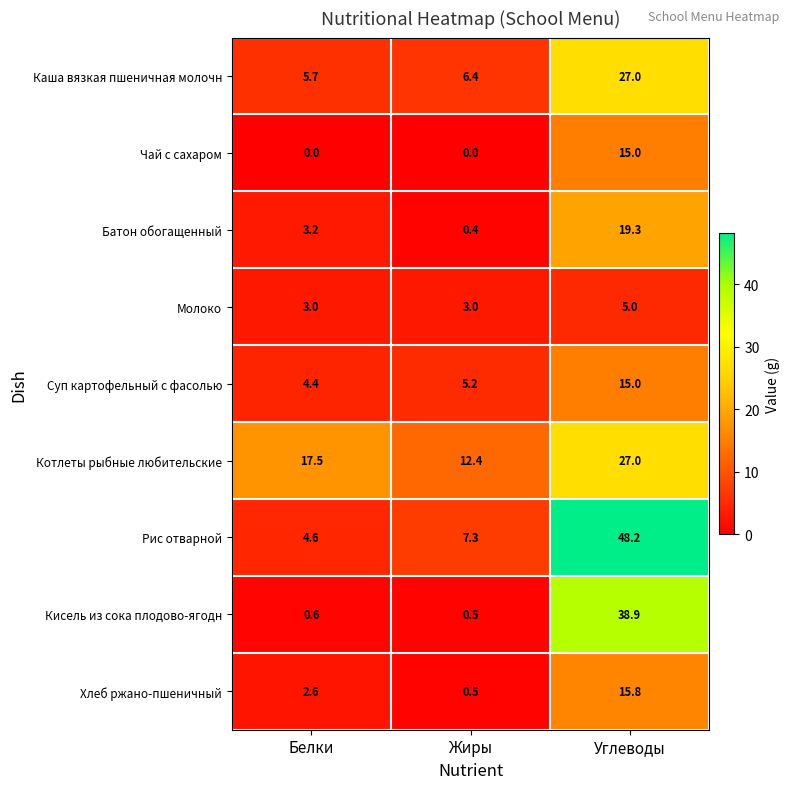

Reading right to left, list all the values displayed in this chart.

Каша вязкая пшеничная молочн: Углеводы=27.0	Жиры=6.4	Белки=5.7
Чай с сахаром: Углеводы=15.0	Жиры=0.0	Белки=0.0
Батон обогащенный: Углеводы=19.3	Жиры=0.4	Белки=3.2
Молоко: Углеводы=5.0	Жиры=3.0	Белки=3.0
Суп картофельный с фасолью: Углеводы=15.0	Жиры=5.2	Белки=4.4
Котлеты рыбные любительские: Углеводы=27.0	Жиры=12.4	Белки=17.5
Рис отварной: Углеводы=48.2	Жиры=7.3	Белки=4.6
Кисель из сока плодово-ягодн: Углеводы=38.9	Жиры=0.5	Белки=0.6
Хлеб ржано-пшеничный: Углеводы=15.8	Жиры=0.5	Белки=2.6